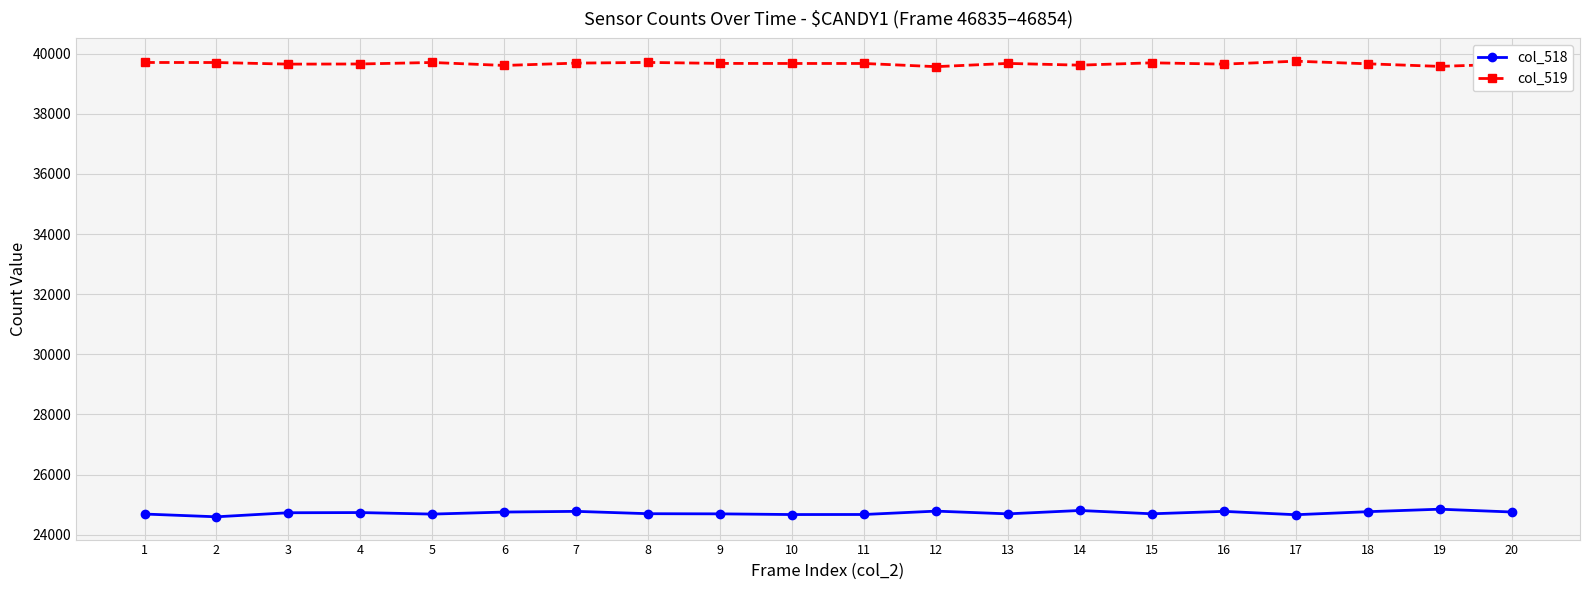

Rank the series by their average value, from highest to lowest.

col_519, col_518